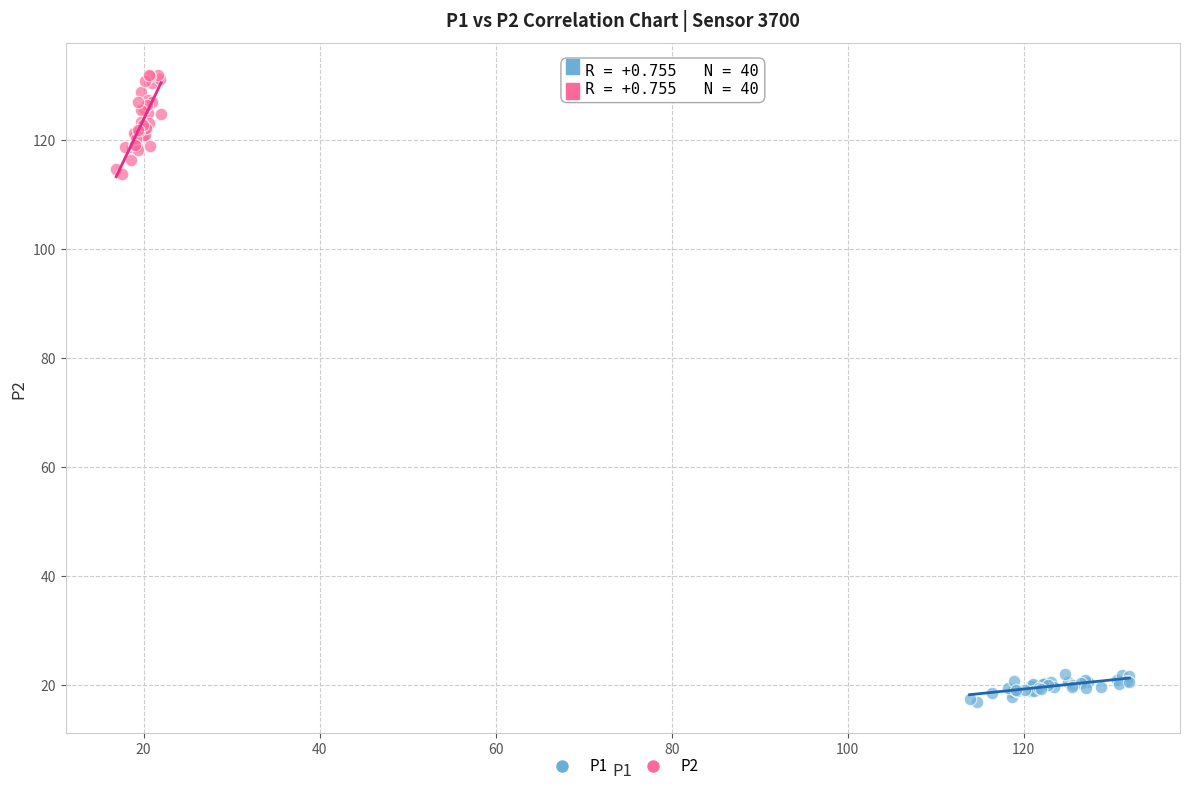

Which series has the largest Y range (max minus min)?

P2